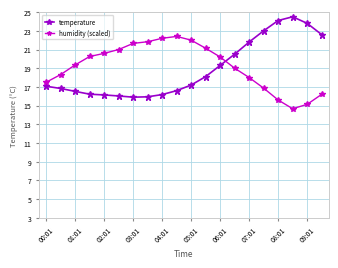

List the series in order of their overall mean, highest first.

humidity (scaled), temperature